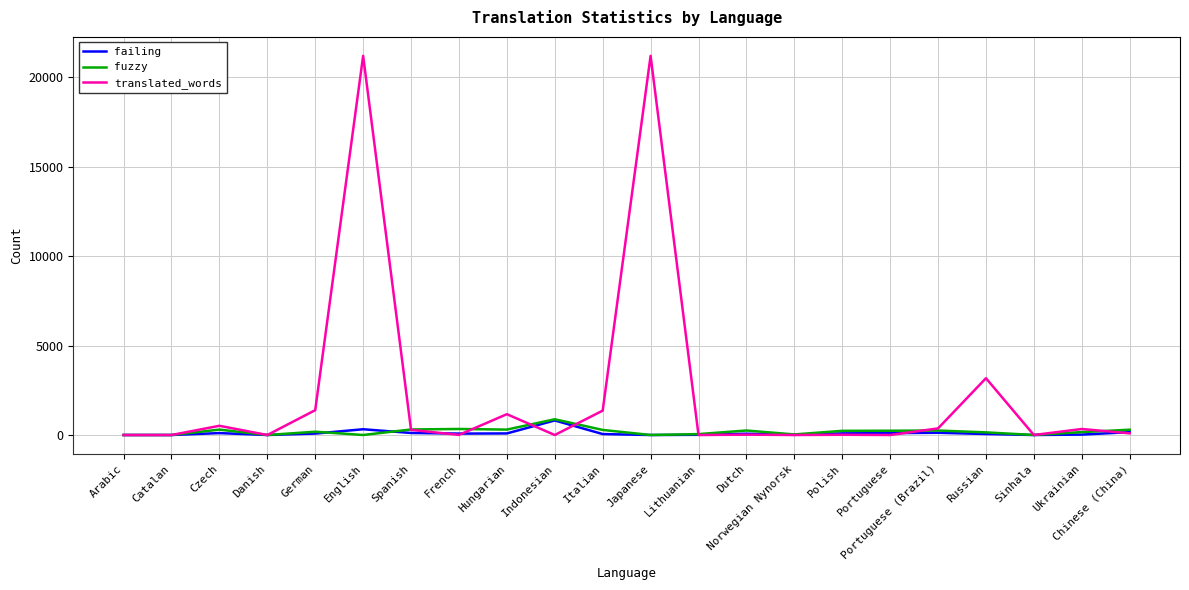

True or false: translated_words has a value of 3178 at Russian.

True